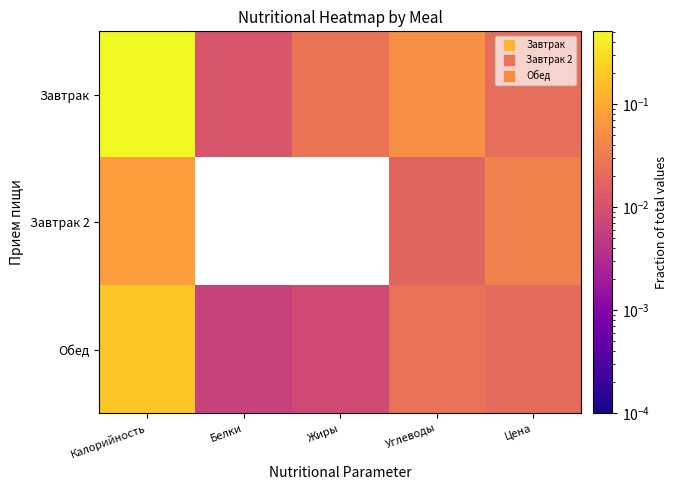

At which category is the sum across all series the highest?

Калорийность